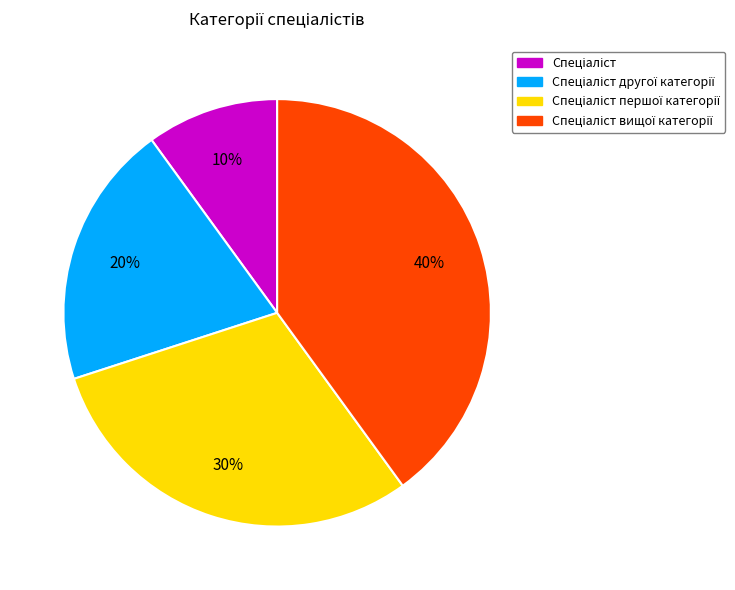

Is there a majority slice in this chart?

No